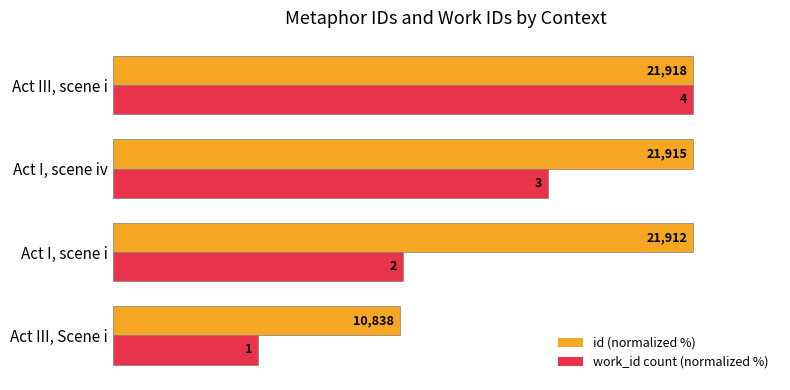

Rank the series by their maximum value, from highest to lowest.

id (normalized %), work_id count (normalized %)